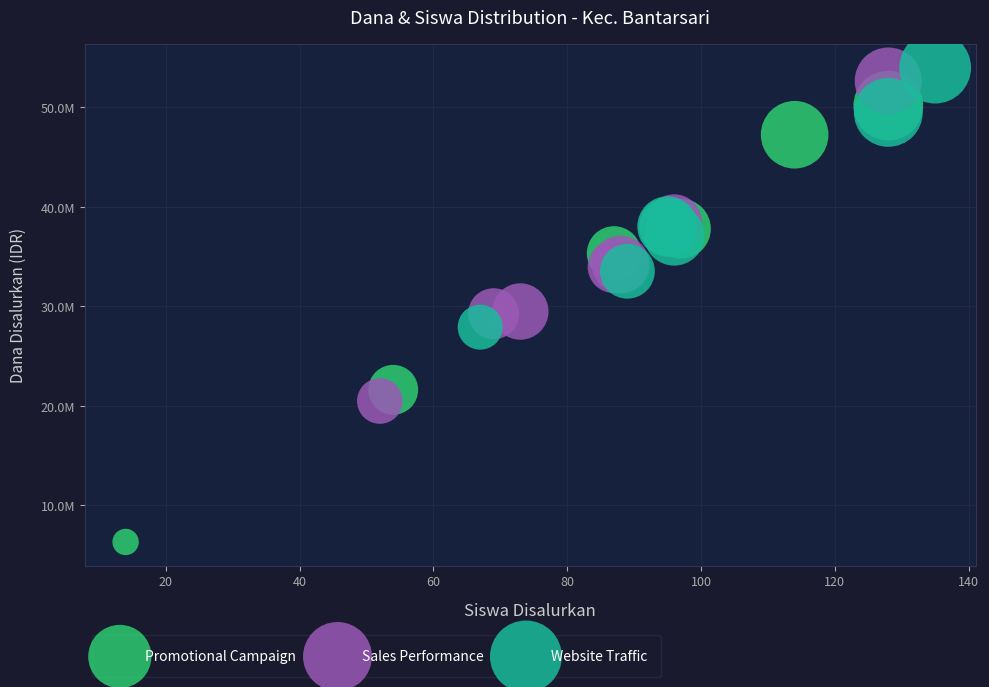

What are all the series names shown in the legend?

Promotional Campaign, Sales Performance, Website Traffic